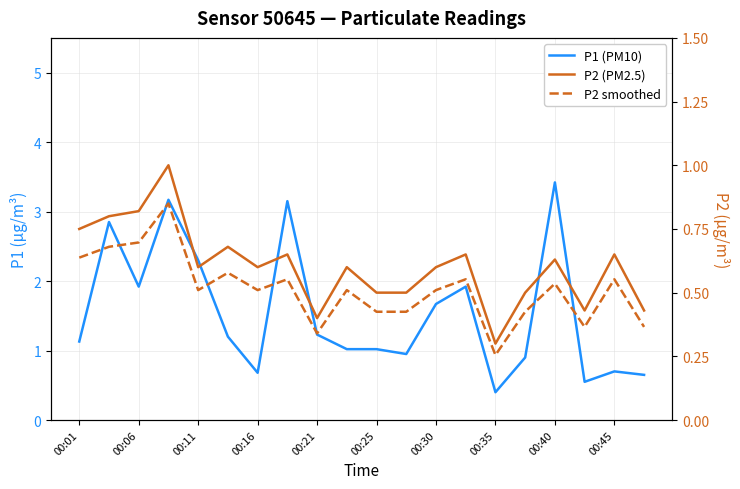

What is the difference between the highest and lowest values at 19?

0.3